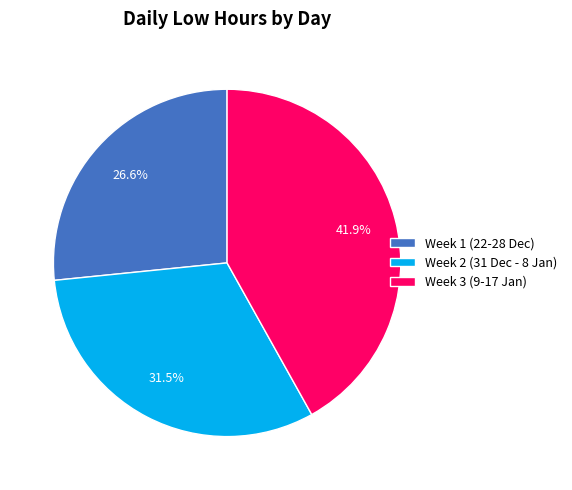

Rank the categories by value from highest to lowest.

Week 3 (9-17 Jan), Week 2 (31 Dec - 8 Jan), Week 1 (22-28 Dec)